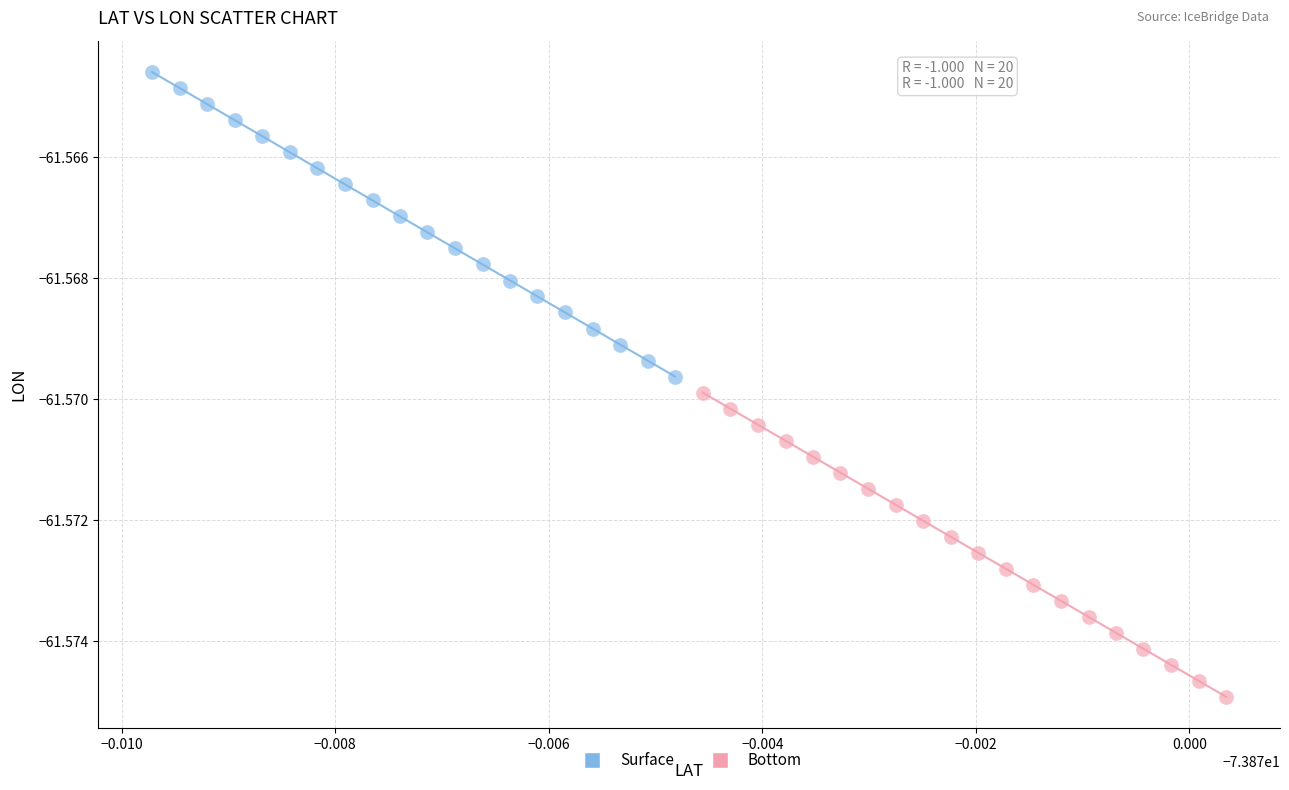

What are all the series names shown in the legend?

Surface, Bottom